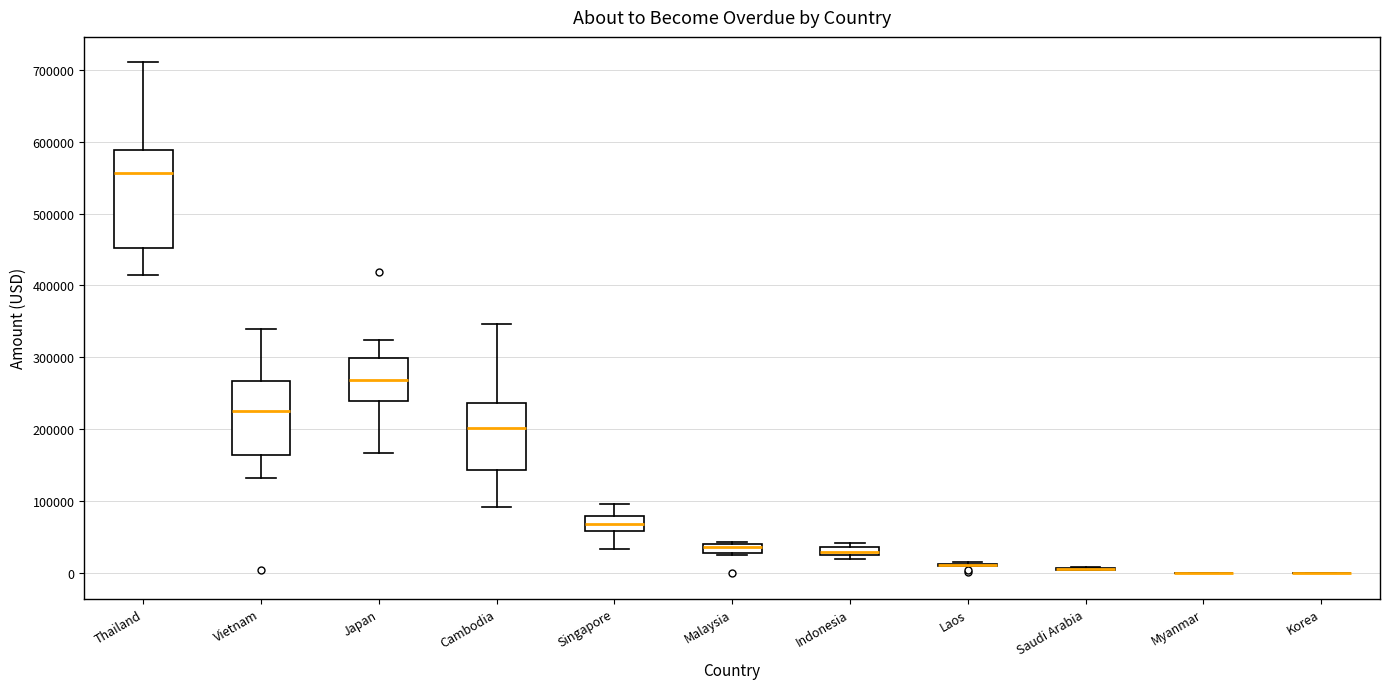

Which box is the tallest, from its lower edge to its upper edge?

Thailand